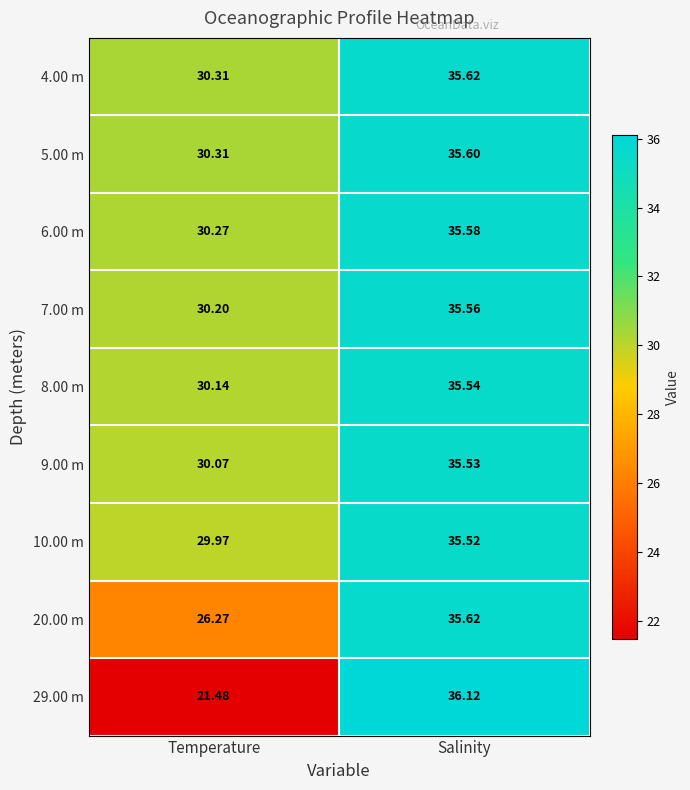

What is the spread (max minus min) of values at Salinity?

0.6